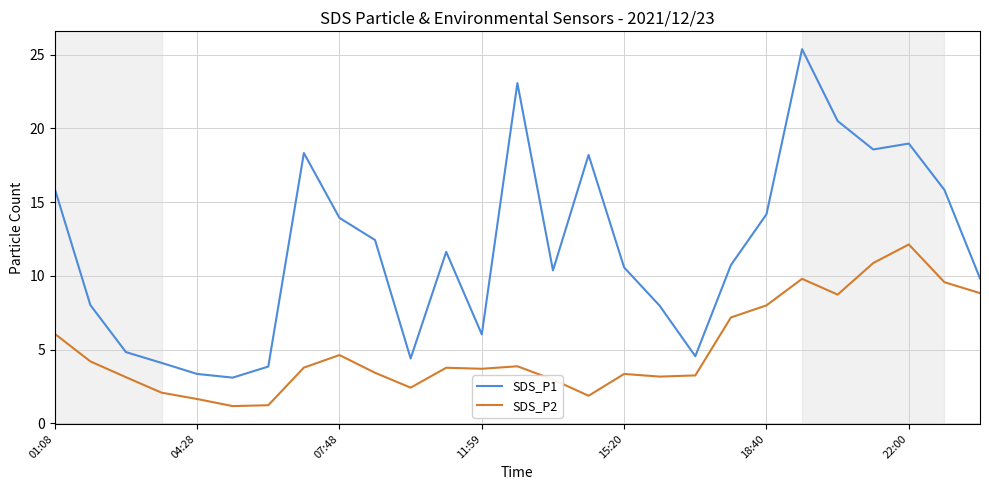

True or false: SDS_P1 and SDS_P2 intersect in this chart.

False